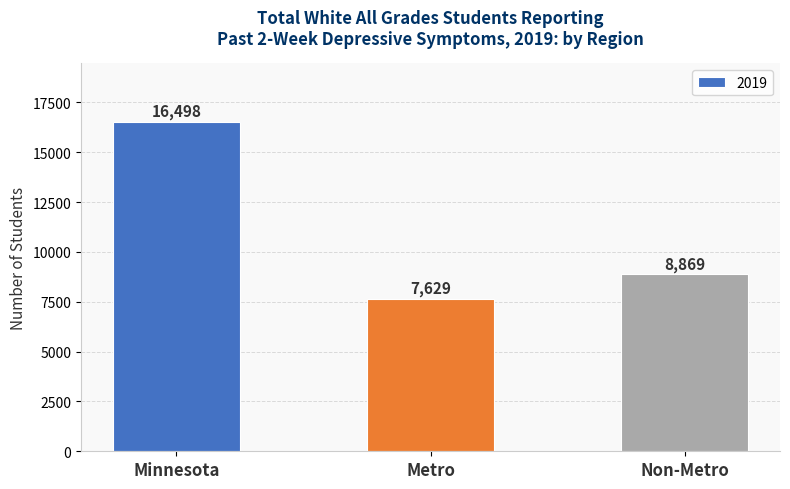

What position from the right is Minnesota?

3